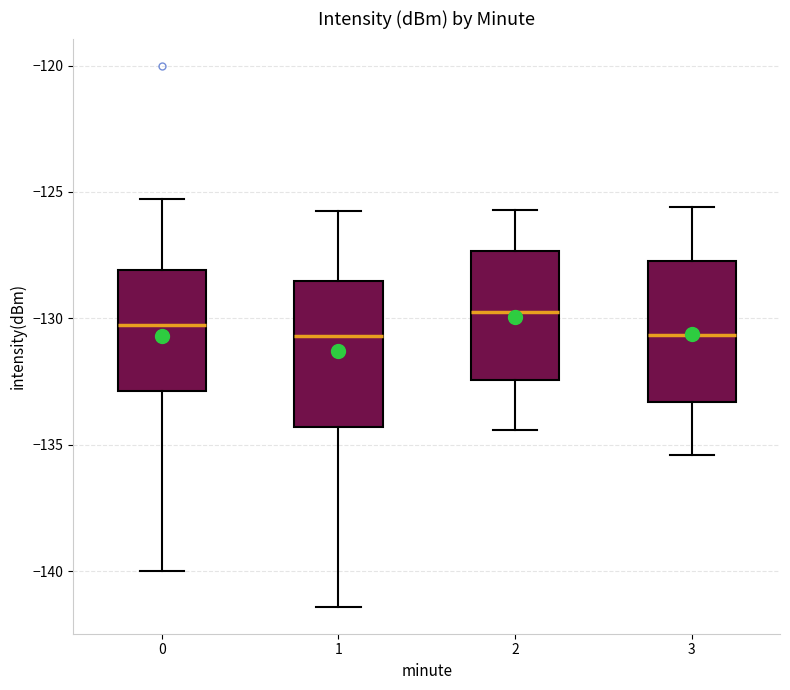

Which box's median line is the highest?

2